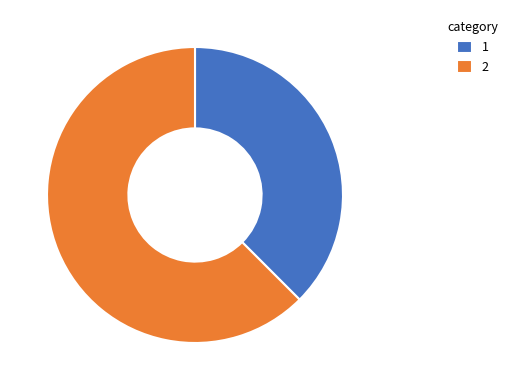

Is the sum of 1 and 2 greater than half?

Yes